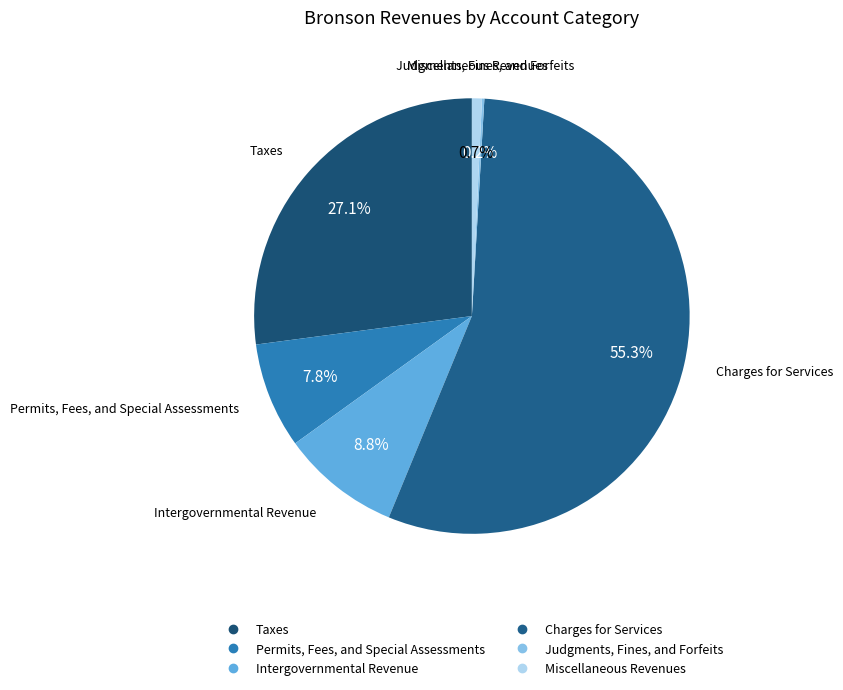

Which has a higher value, Permits, Fees, and Special Assessments or Intergovernmental Revenue?

Intergovernmental Revenue